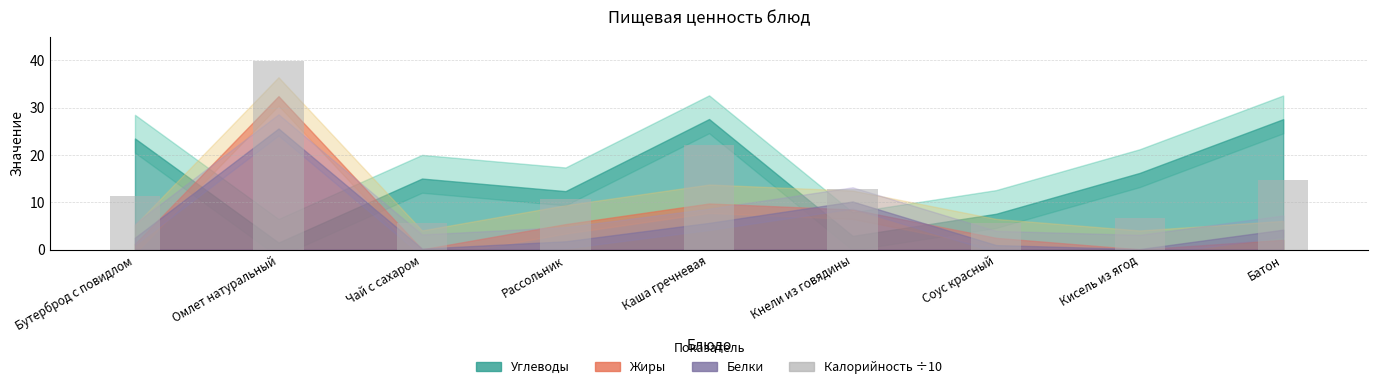

The chart shows a value of 10.6 at Рассольник. True or false?

True